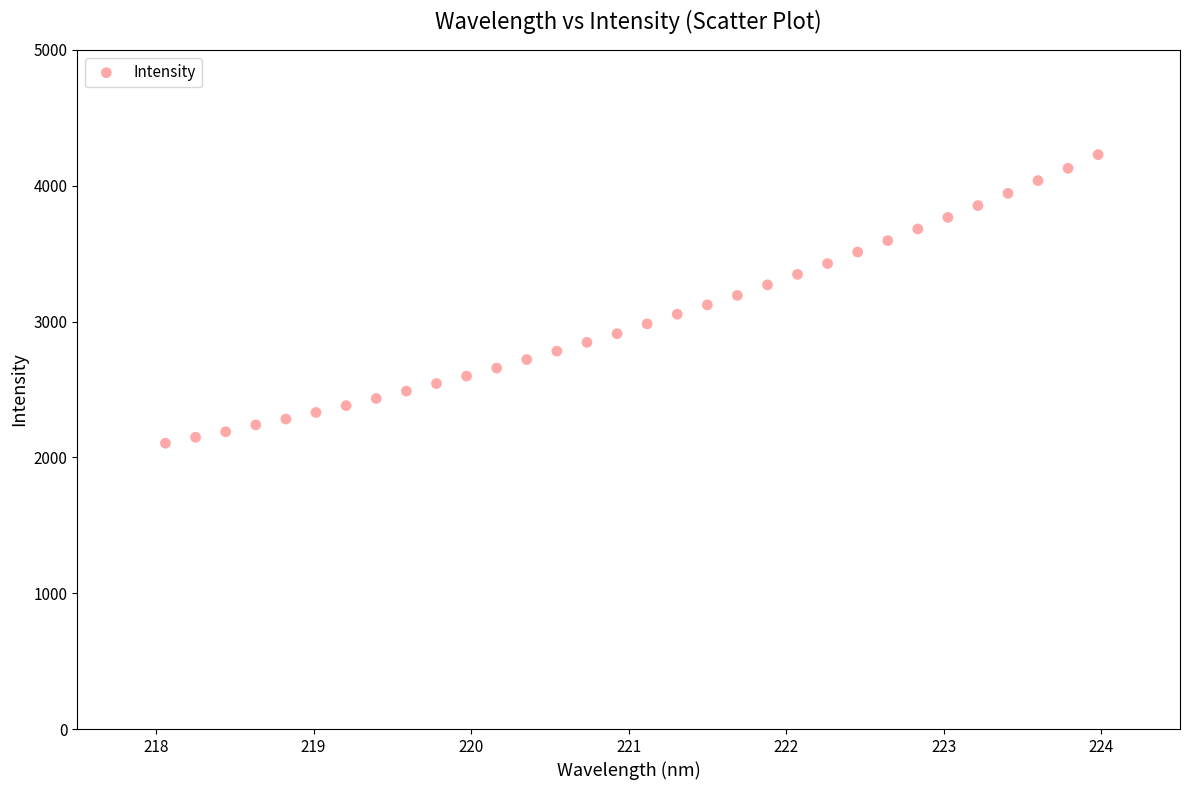

What is the range of X values (max minus min)?

5.9